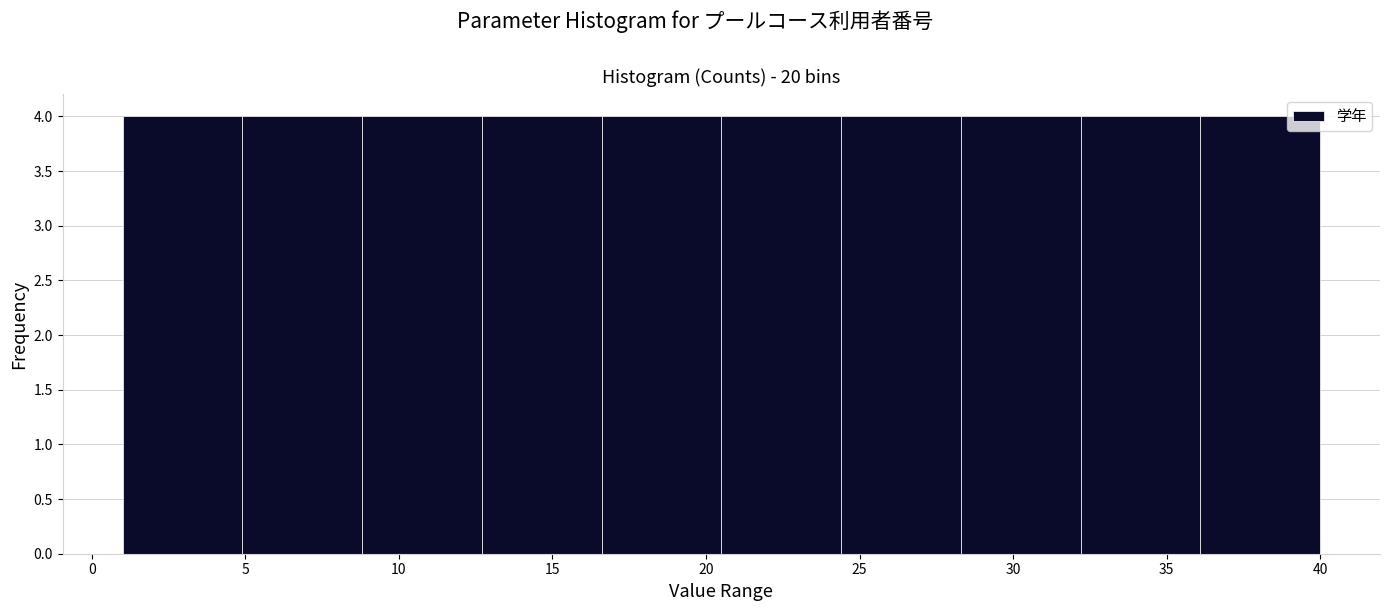

Reading left to right, list every bar in this chart as the range it spans on the x-axis followed by its height. Neither the bar edges nor the heights are printed on the chart, so give them approximately, as read against the axes.

1.0 to 4.9: 4
4.9 to 8.8: 4
8.8 to 12.7: 4
12.7 to 16.6: 4
16.6 to 20.5: 4
20.5 to 24.4: 4
24.4 to 28.3: 4
28.3 to 32.2: 4
32.2 to 36.1: 4
36.1 to 40.0: 4